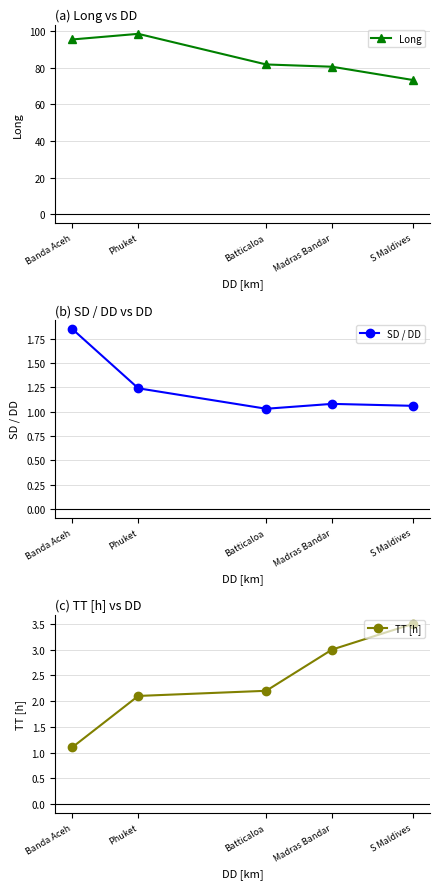

List the labels in order of SD / DD value, smallest first.

Batticaloa, S Maldives, Madras Bandar, Phuket, Banda Aceh